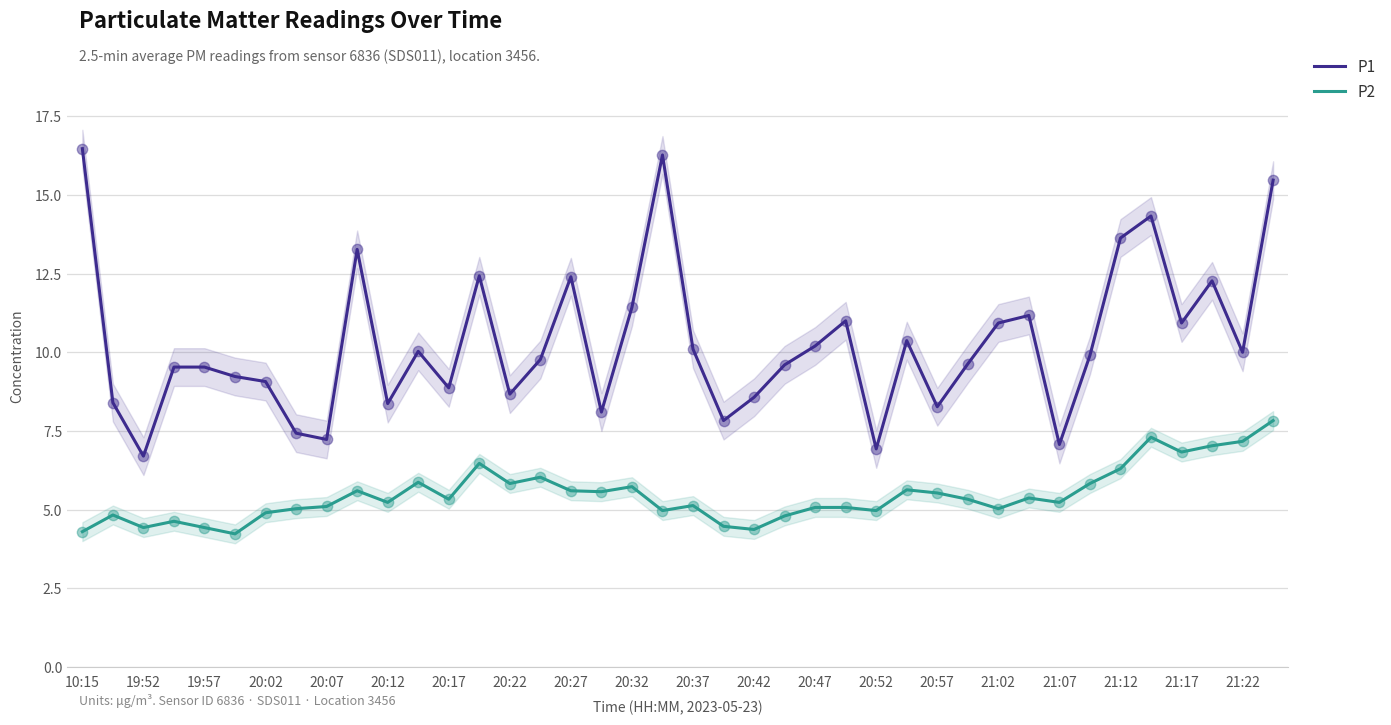

Which series has the largest total across all categories?

P1